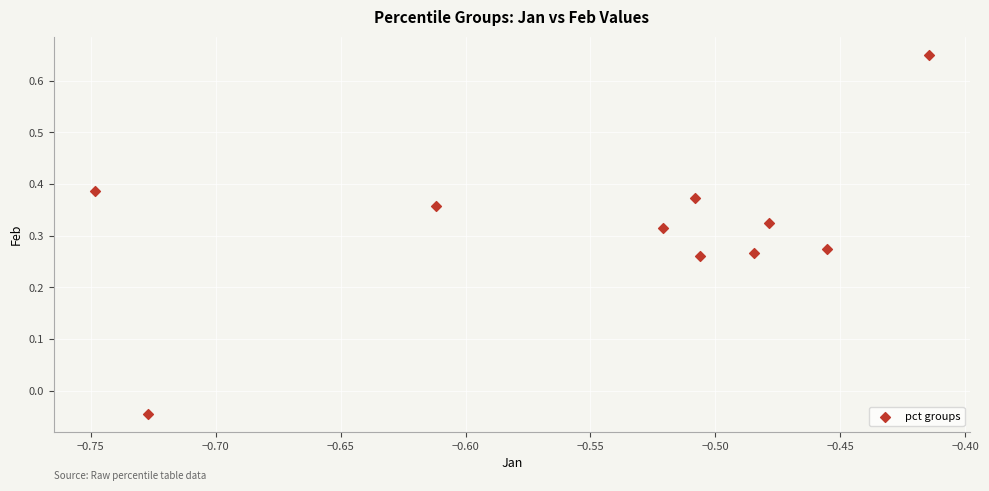

What is the average X value?

-0.5